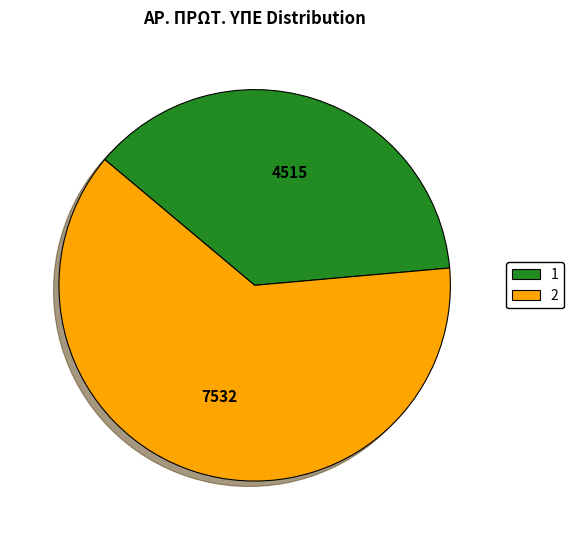

True or false: 2 accounts for 63% of the total.

True